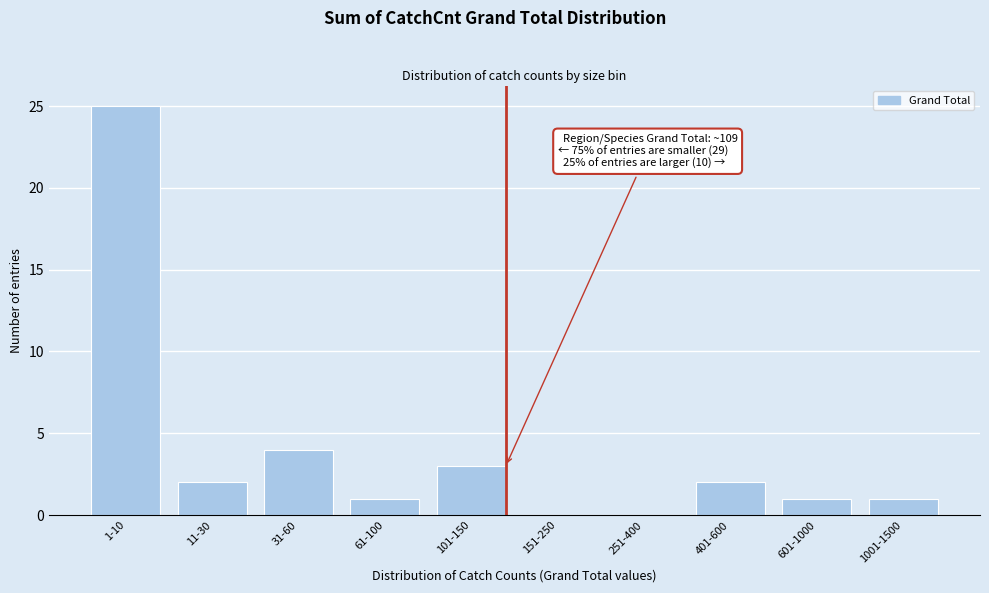

Reading left to right, extract all data points from this chart.

1-10=25	11-30=2	31-60=4	61-100=1	101-150=3	151-250=0	251-400=0	401-600=2	601-1000=1	1001-1500=1